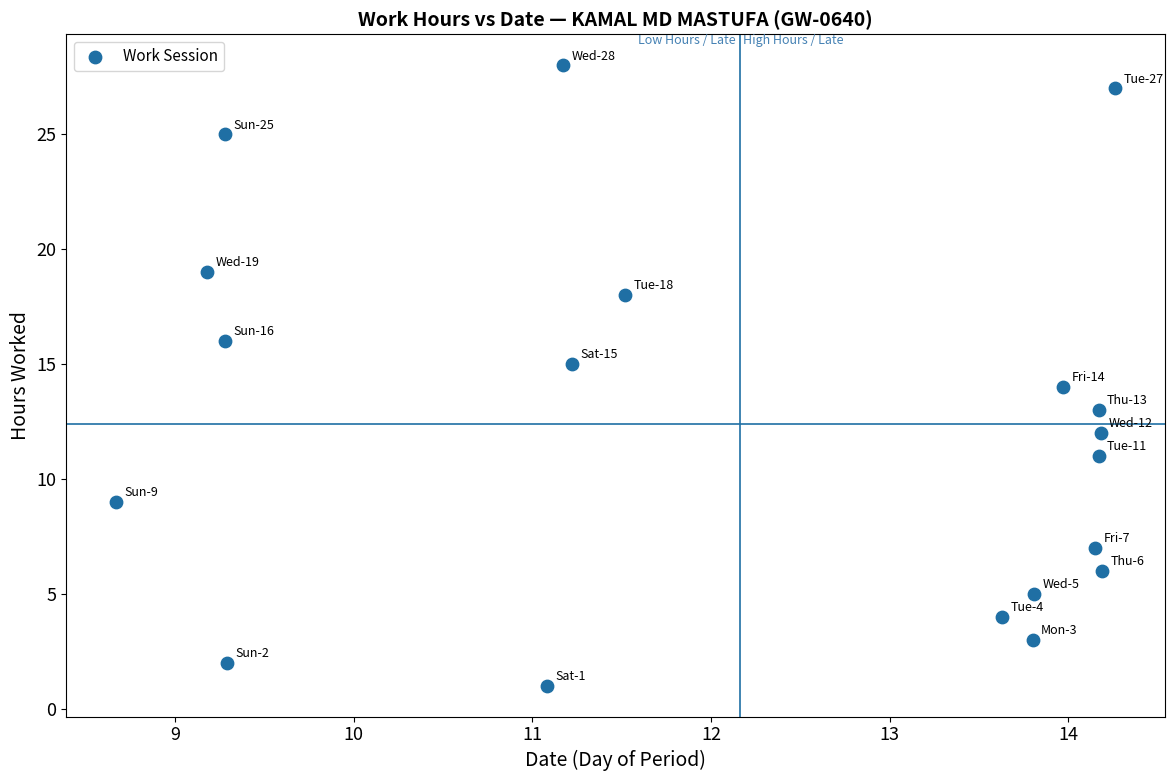

What is the range of Y values (max minus min)?

27